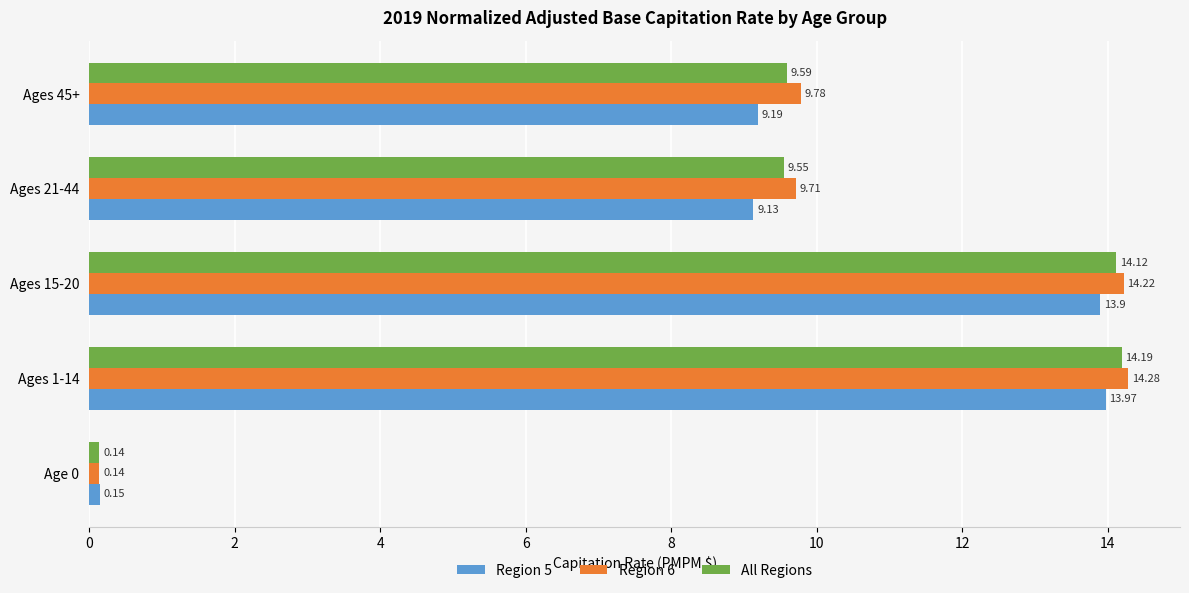

Which series has the largest total across all categories?

Region 6